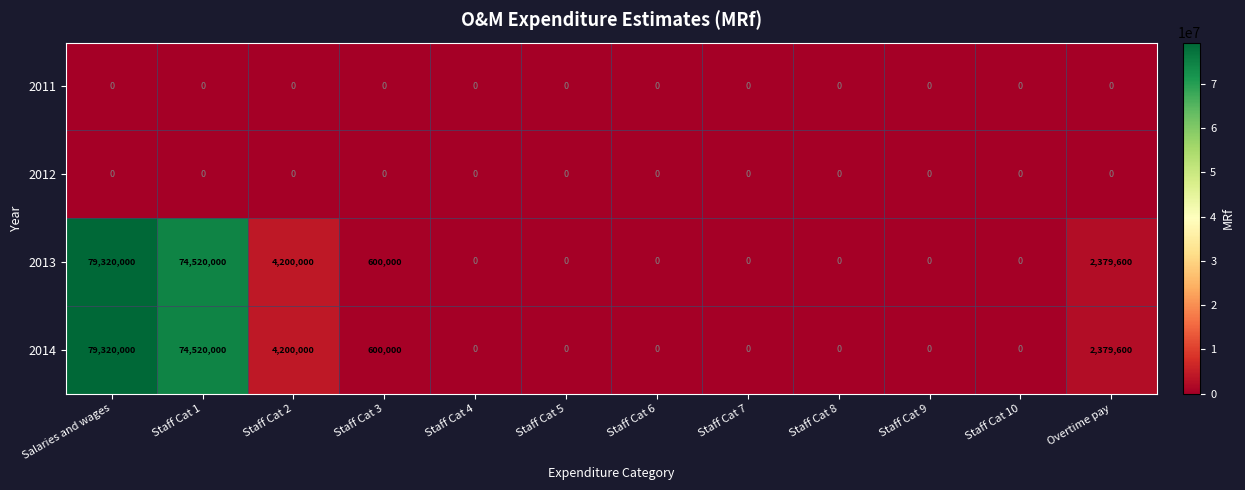

What is the difference between the maximum and minimum values in the 2013 series?

79320000